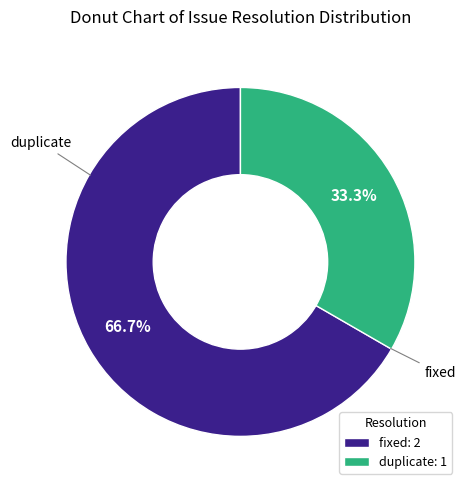

Combined, do fixed: 2 and duplicate: 1 account for over 50%?

Yes